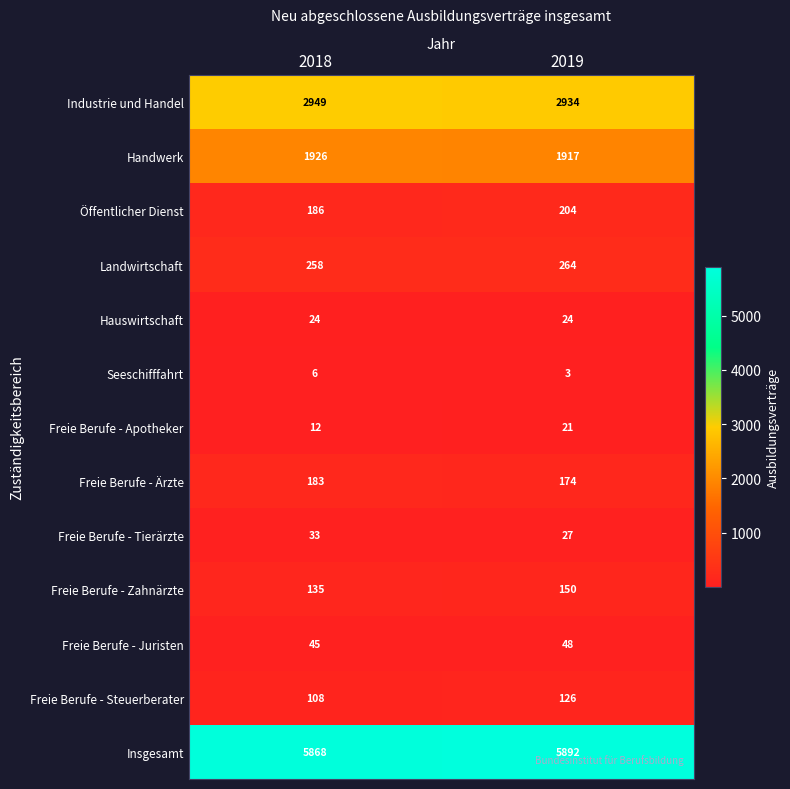

The value of Öffentlicher Dienst at 2019 is 204. True or false?

True